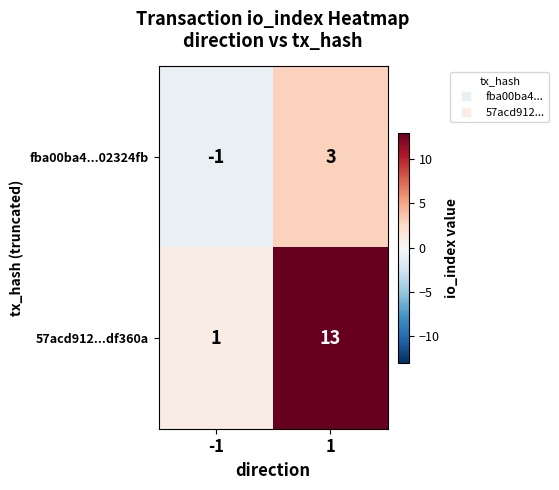

At -1, list the series in order from smallest to largest.

fba00ba4...02324fb, 57acd912...df360a